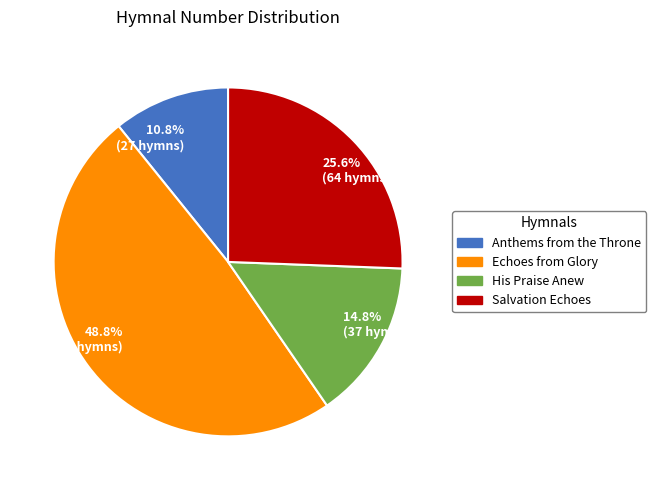

Is it true that Anthems from the Throne is 11% of the pie?

True